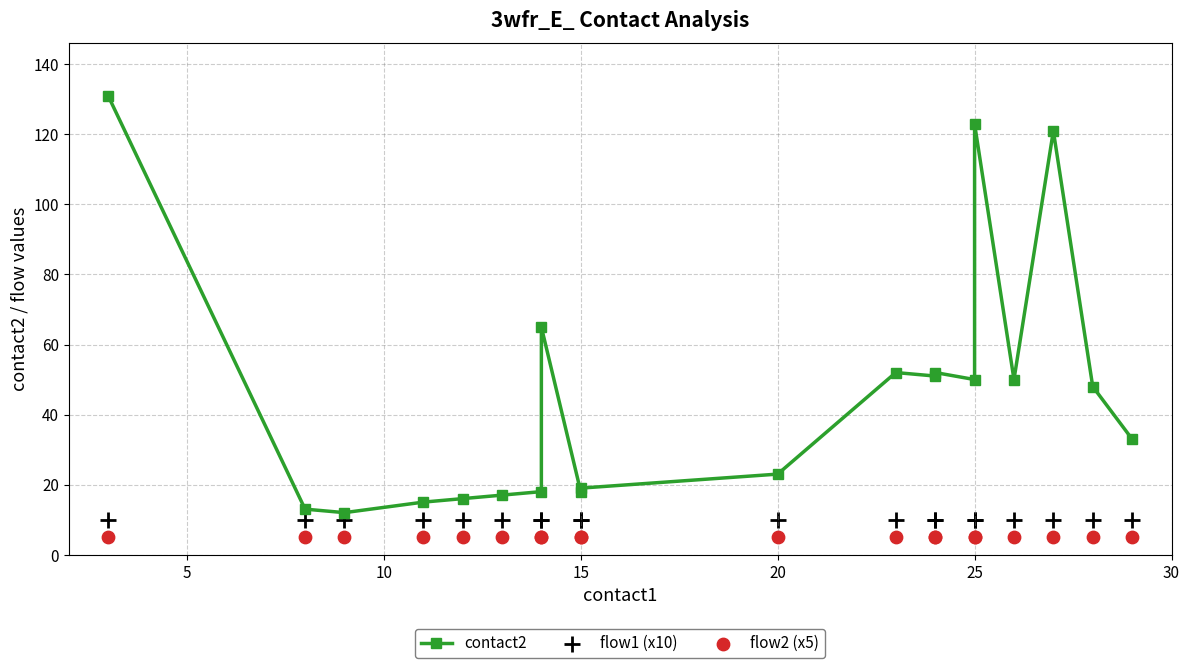

Which series has the largest total across all categories?

contact2